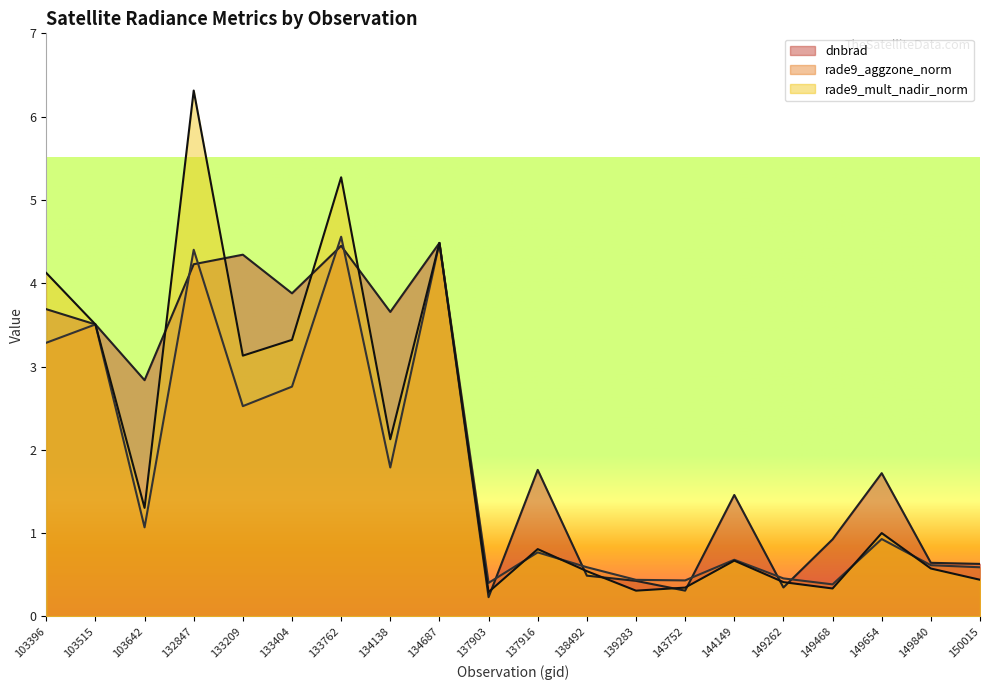

What is the difference between the maximum and minimum values in the rade9_mult_nadir_norm series?

6.0